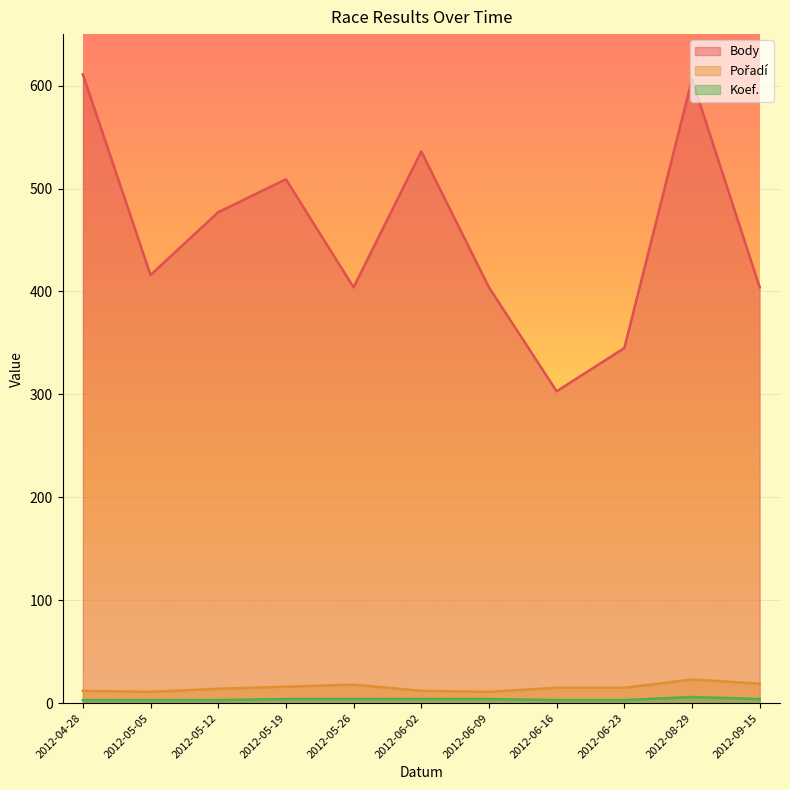

What is the sum of the Koef. values at 2012-09-15 and 2012-08-29?

10